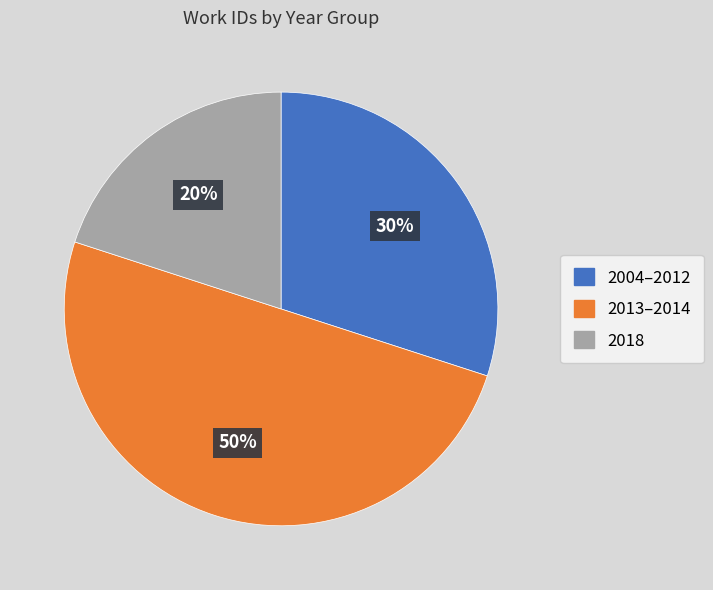

To the nearest percent, what is the difference between the largest and smallest slice percentages?

30%